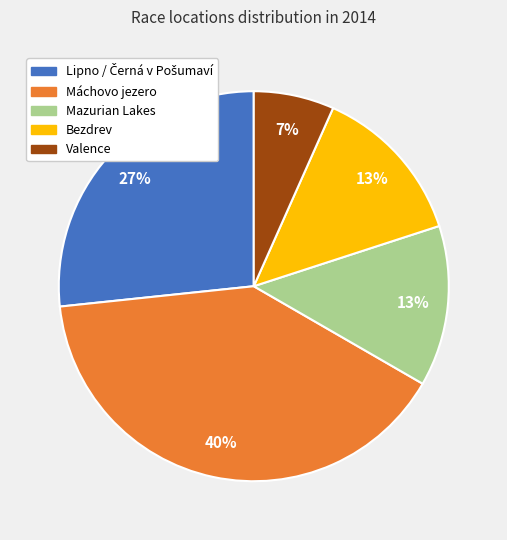

Is there any slice that represents more than half of the pie?

No